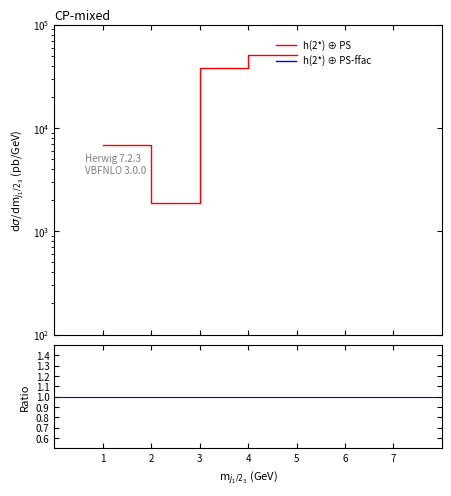

What is the difference between the highest and lowest values at 3?

37959.1